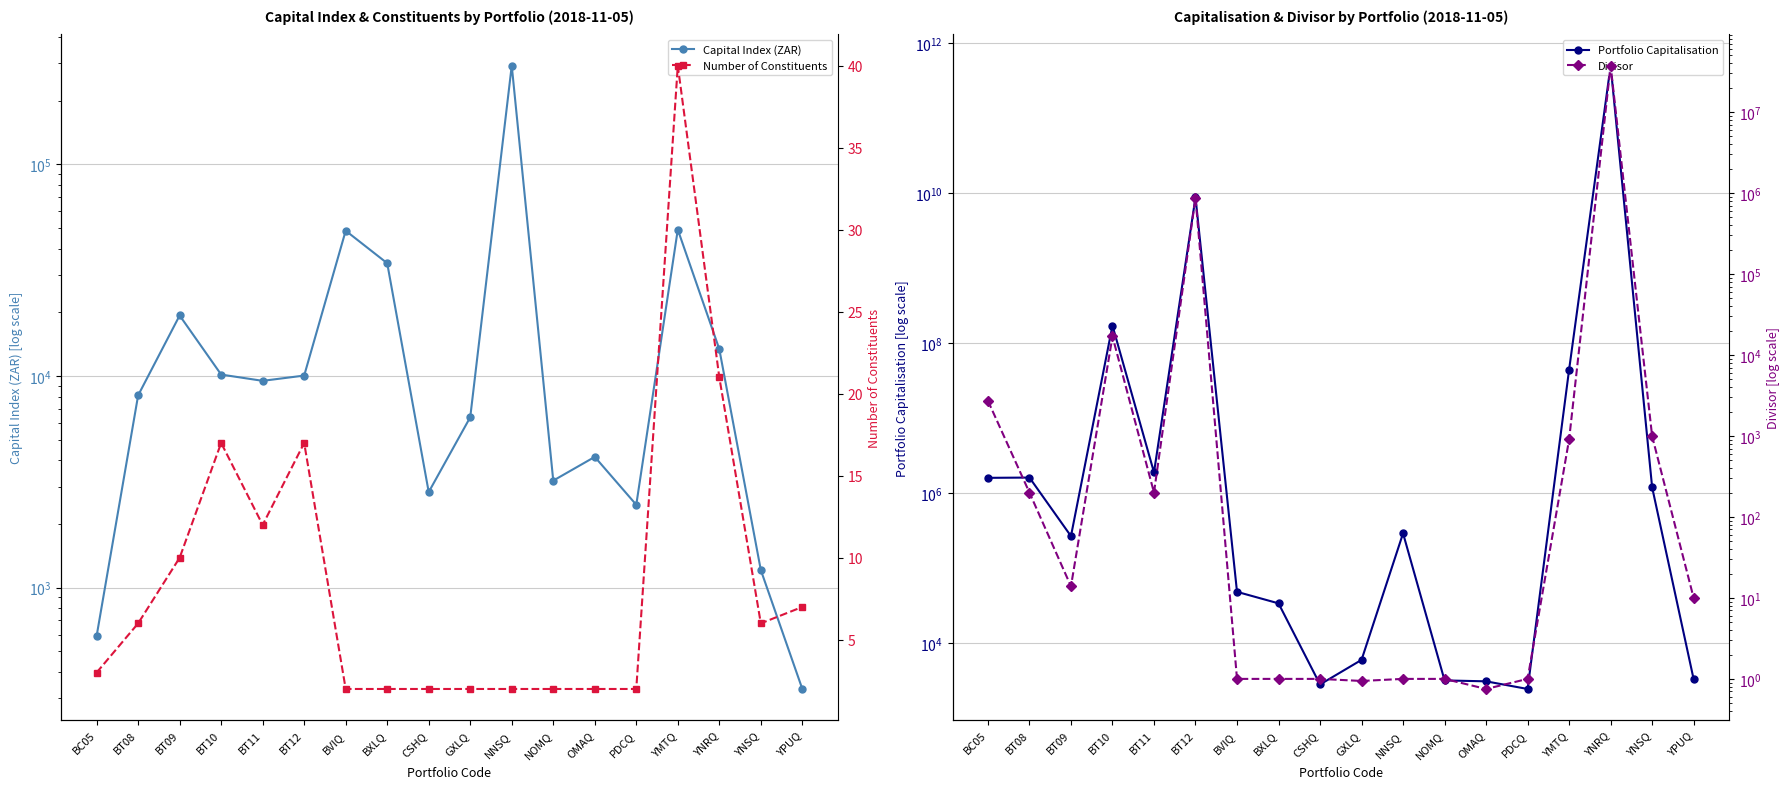

Between BT12 and YPUQ, which series saw the biggest shift?

Portfolio Capitalisation